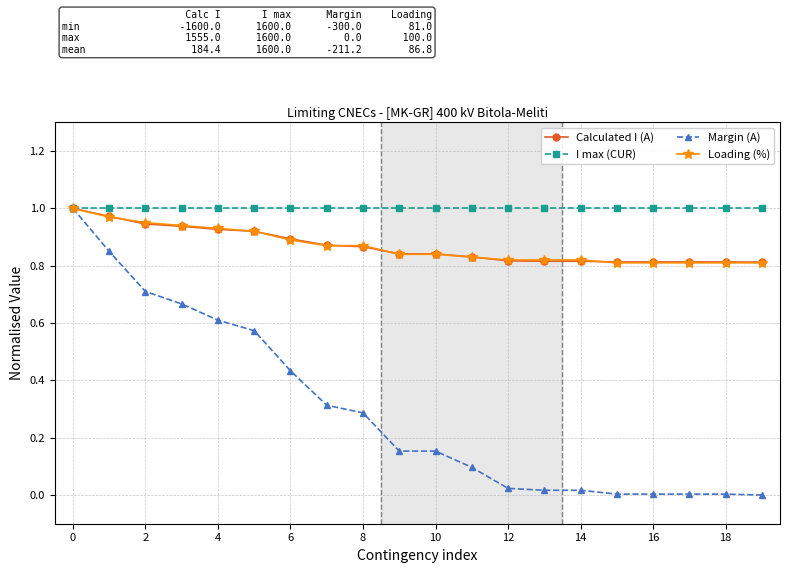

Which series has the widest spread of values?

Margin (A)